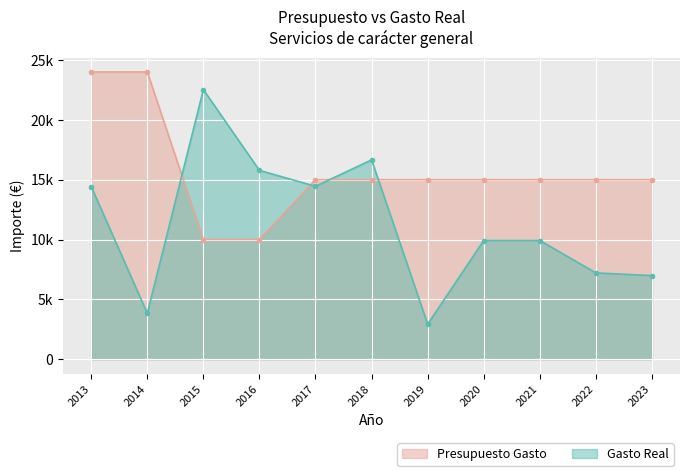

What is the average value of the Gasto Real series?

11329.1